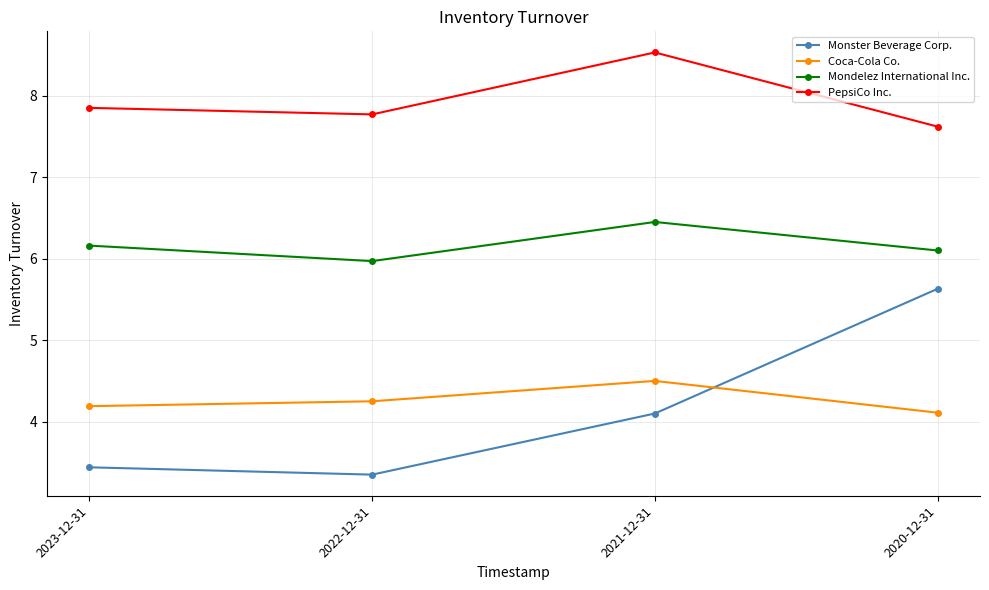

Which series has the widest spread of values?

Monster Beverage Corp.